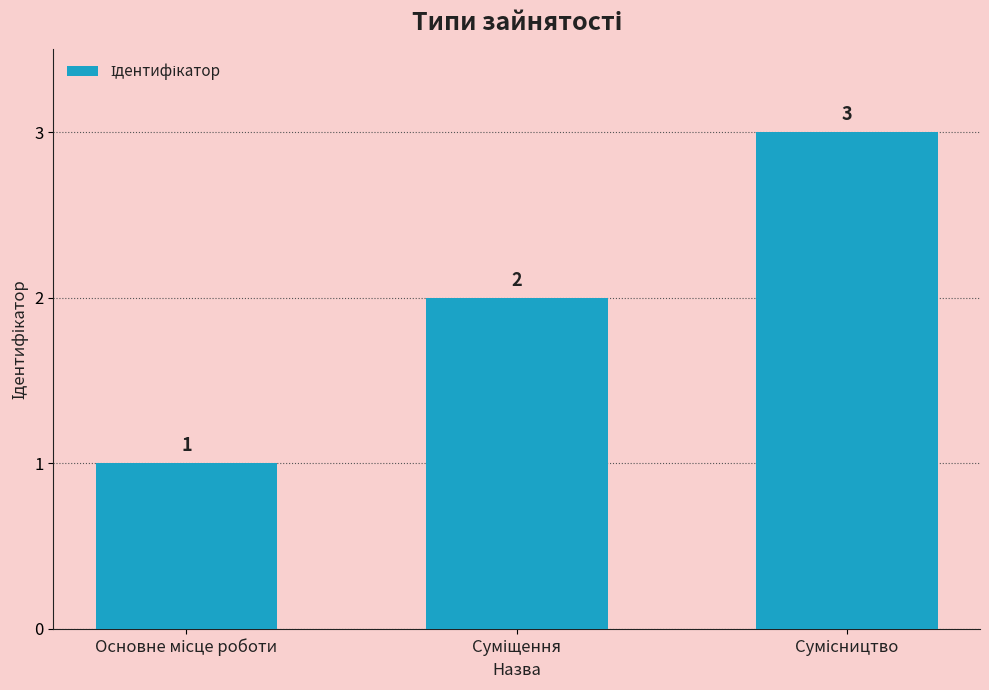

What is the maximum value shown in the chart?

3